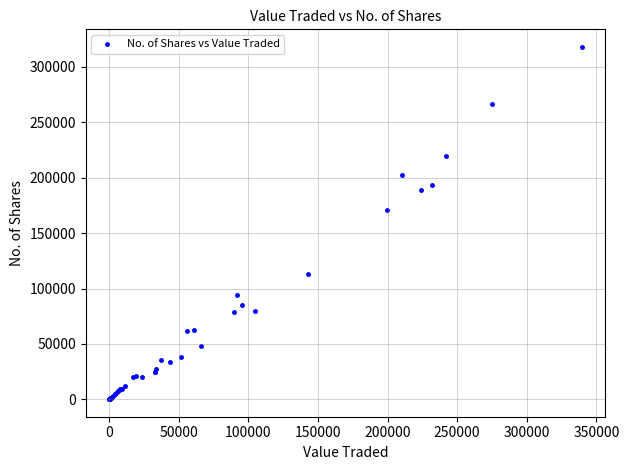

What Y value in the scatter plot is closest to 159029?

171221